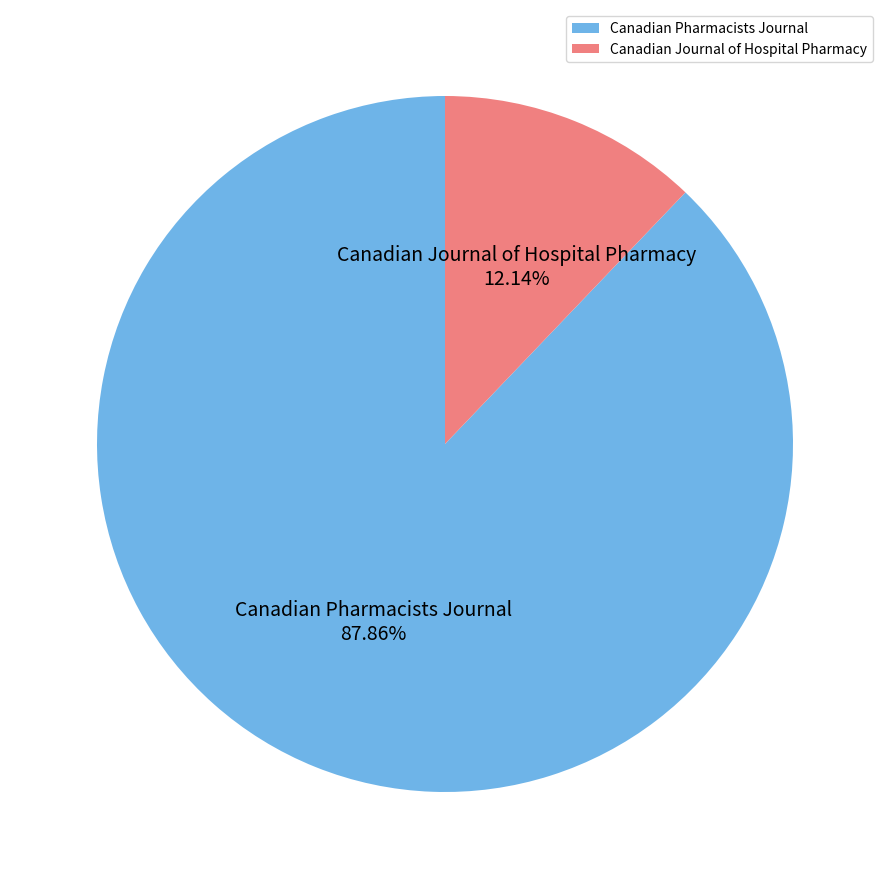

Which category has the smallest portion of the pie?

Canadian Journal of Hospital Pharmacy